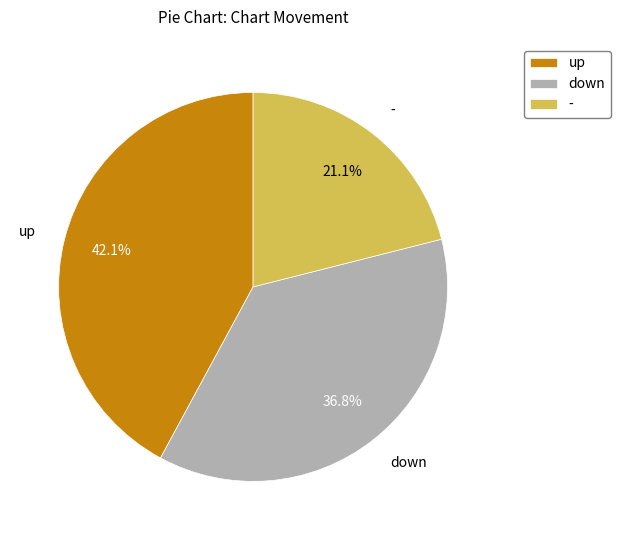

Which category has the smallest portion of the pie?

-